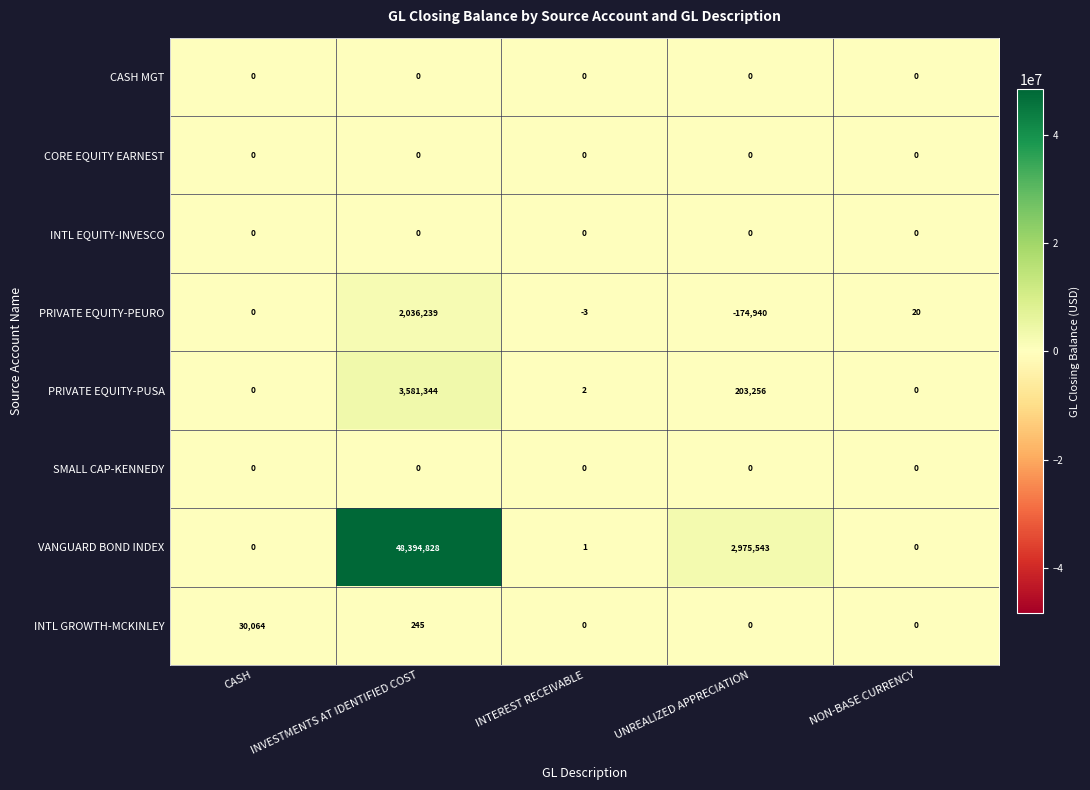

Where is PRIVATE EQUITY-PUSA nearest to the value 1790672?

UNREALIZED APPRECIATION